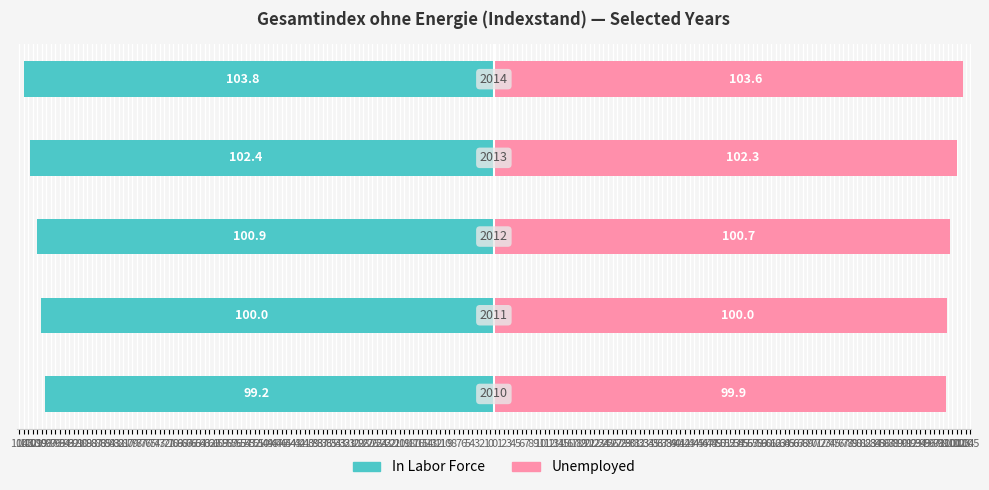

The In Labor Force series shows -100.9 at 102. True or false?

True